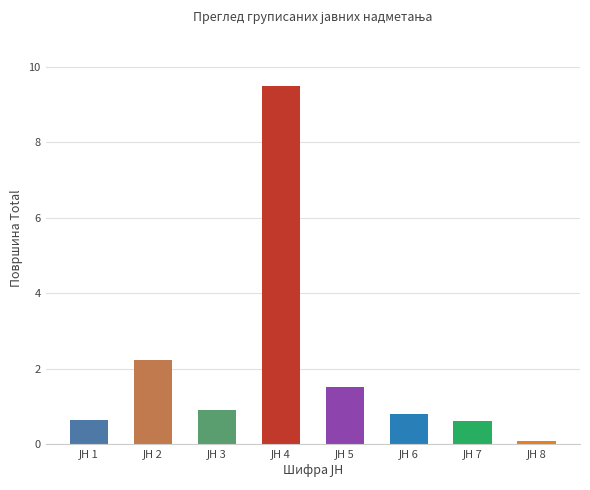

What is the value of the 2nd bar from the left?

2.2